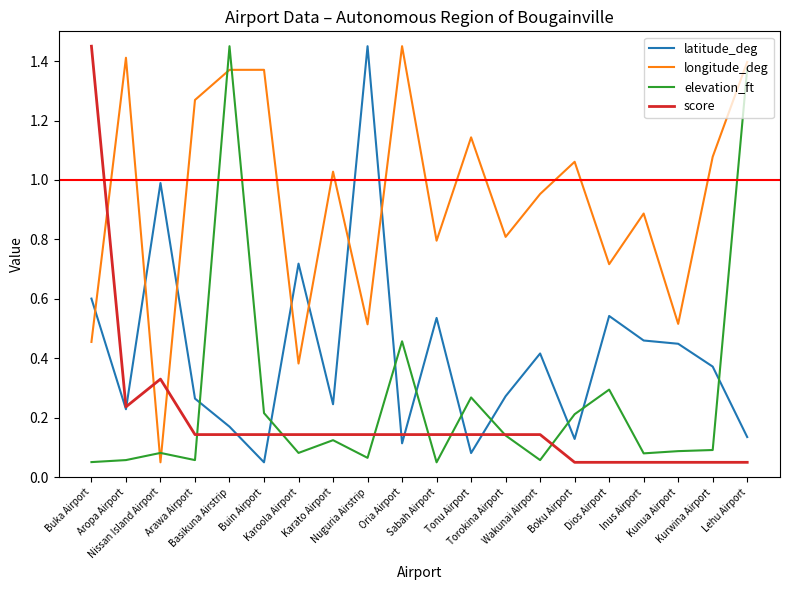

Which series has the largest total across all categories?

longitude_deg